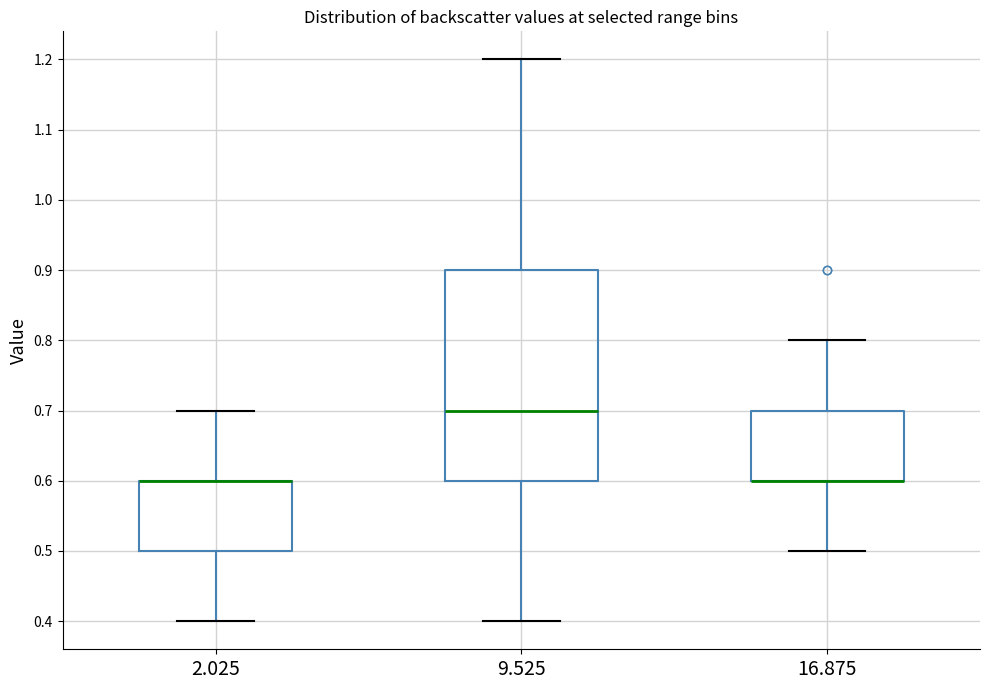

Reading left to right, read every box against the y-axis: the position of its median line, the range the box covers, and the ends of its whiskers. The values are not printed on the chart, so give them approximately, as read against the axis.

2.025: median 0.6 (drawn on the box's upper edge), box 0.5 to 0.6, whiskers 0.4 to 0.7
9.525: median 0.7, box 0.6 to 0.9, whiskers 0.4 to 1.2
16.875: median 0.6 (drawn on the box's lower edge), box 0.6 to 0.7, whiskers 0.5 to 0.8